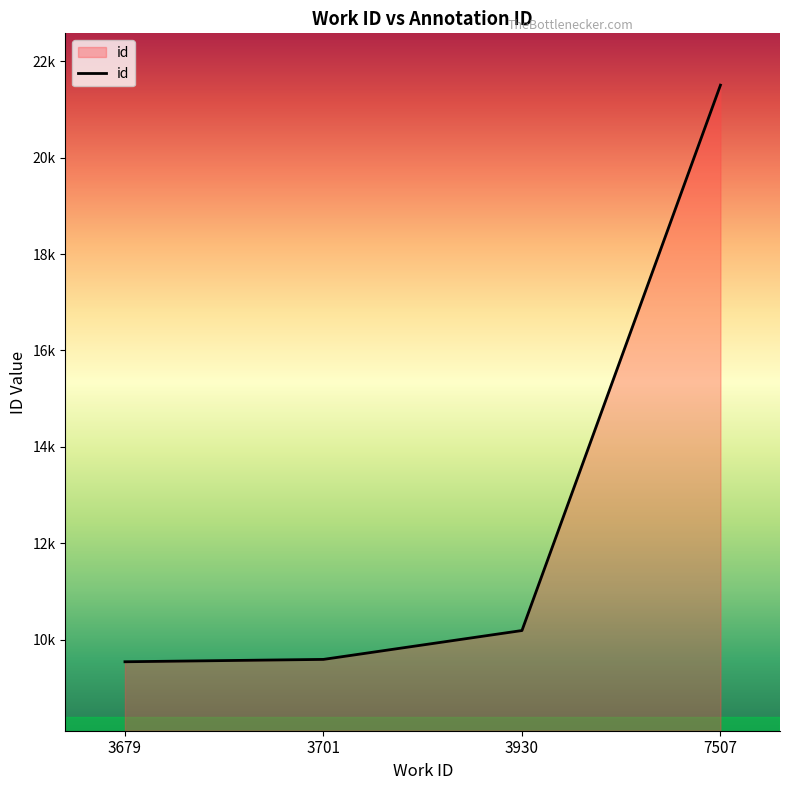

What is the value of the 1st point from the left?

9540